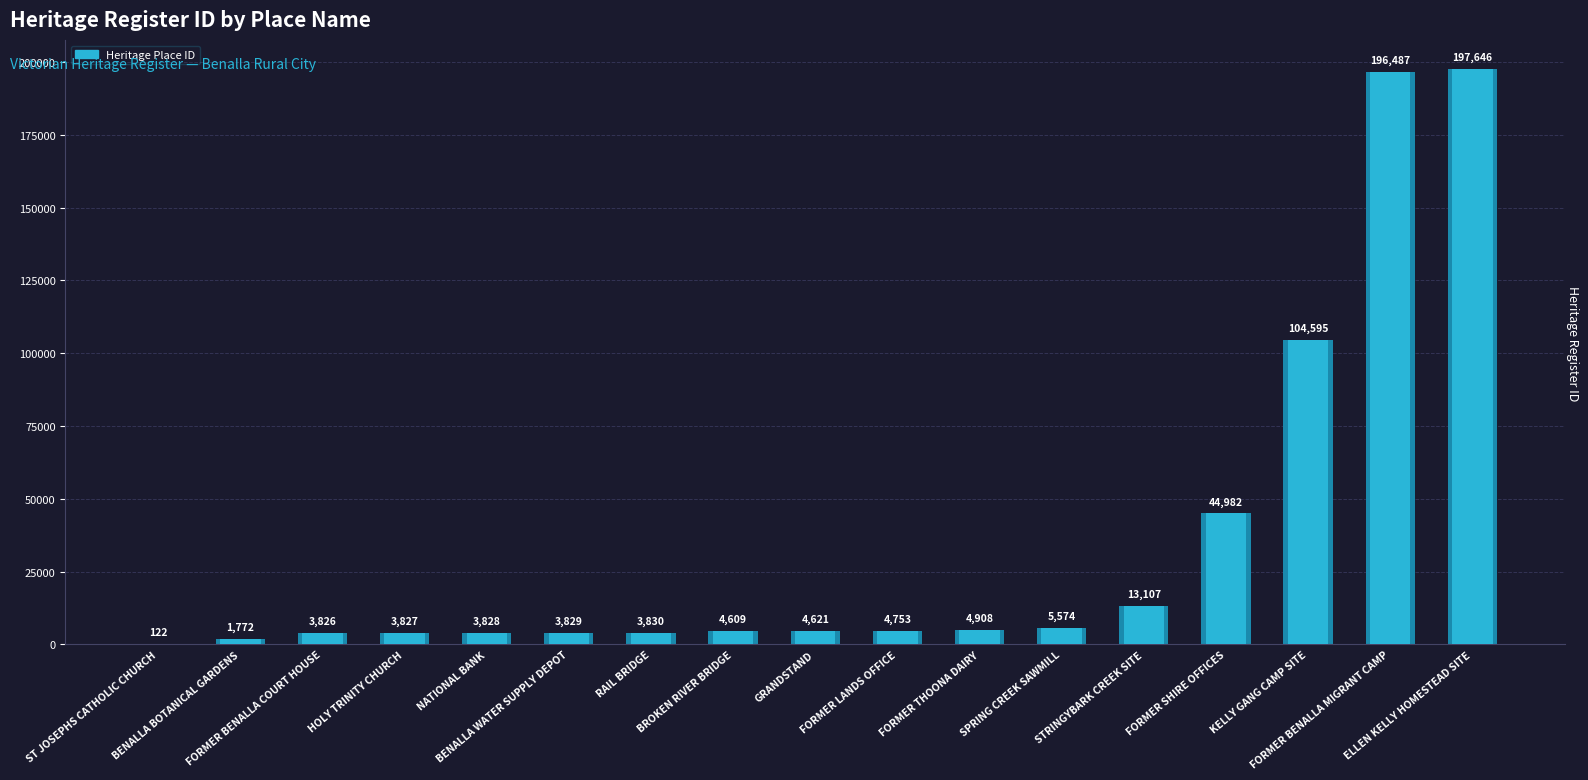

Is it true that the value at FORMER BENALLA COURT HOUSE is 2563?

False